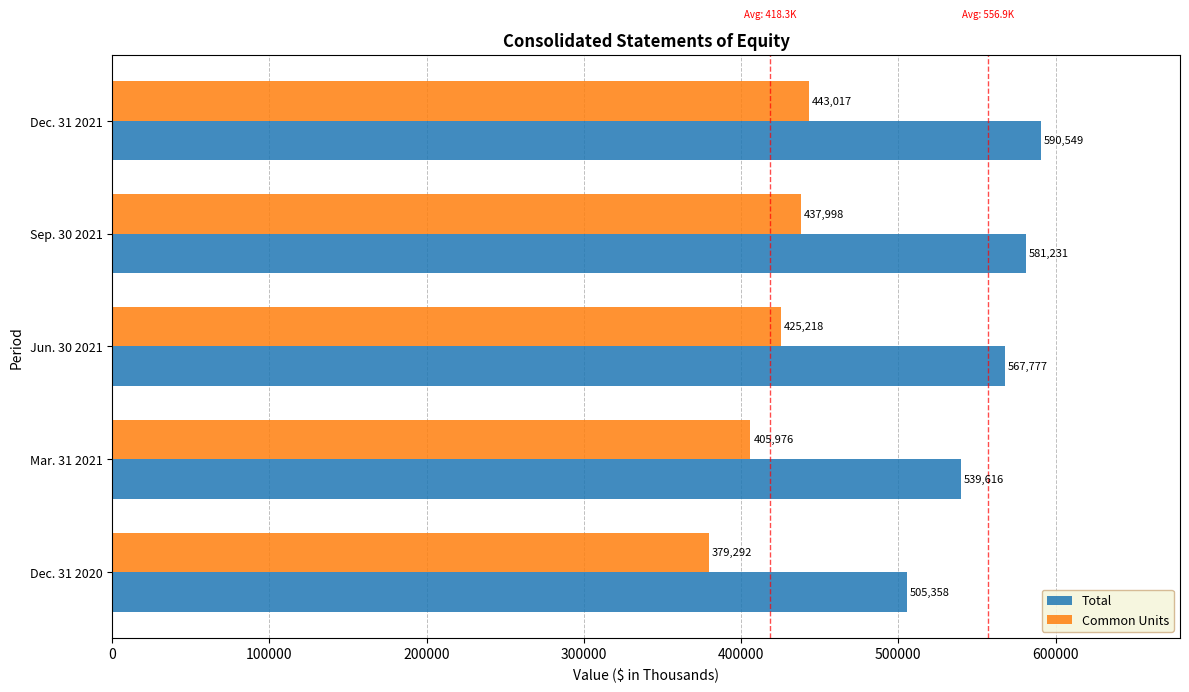

At which label is Total closest to 547953?

Mar. 31 2021